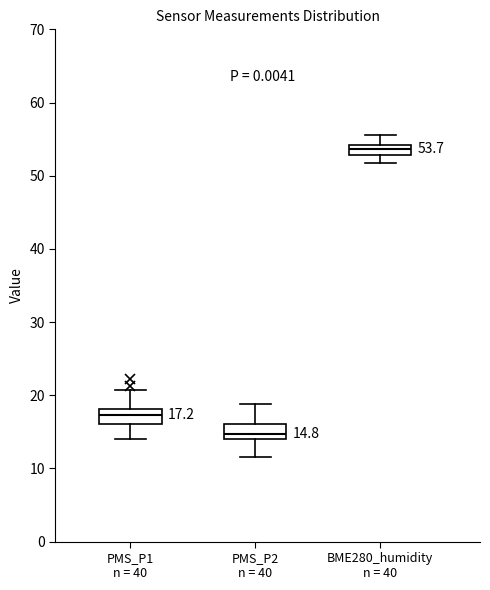

Which box has the highest median line?

BME280_humidity n = 40